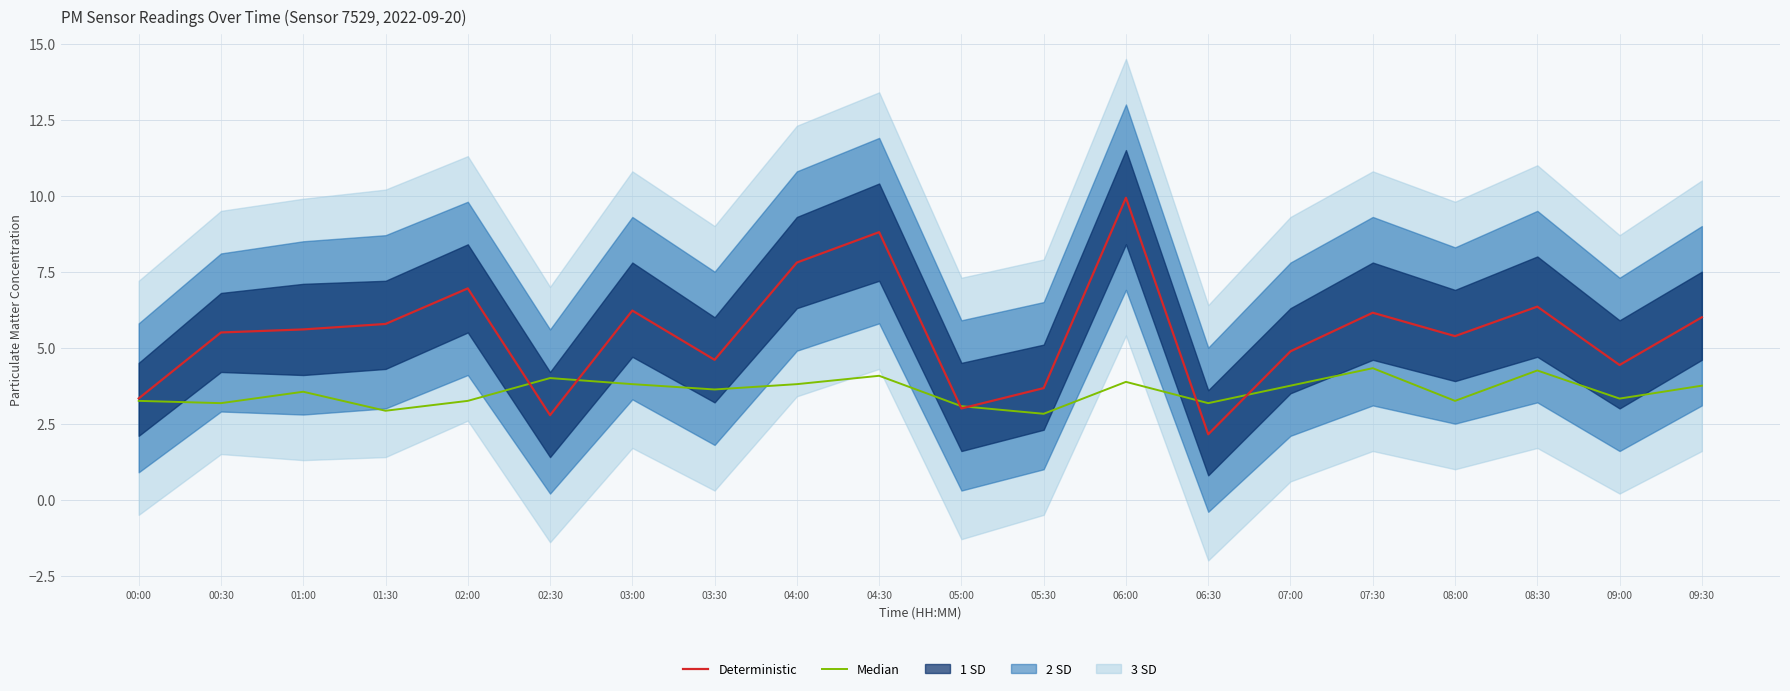

True or false: Deterministic has more than 0 interior local peaks.

True